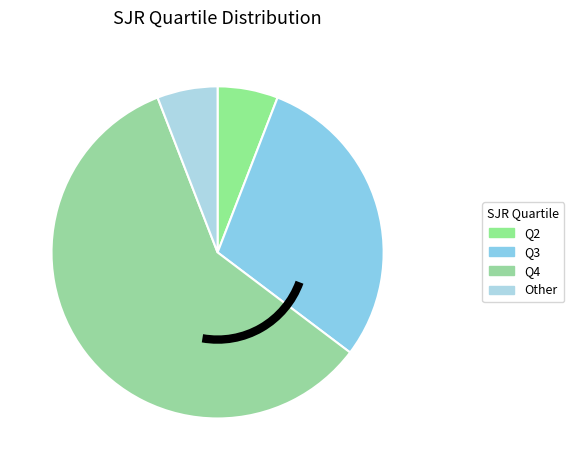

Which slice represents more than half of the pie?

Q4